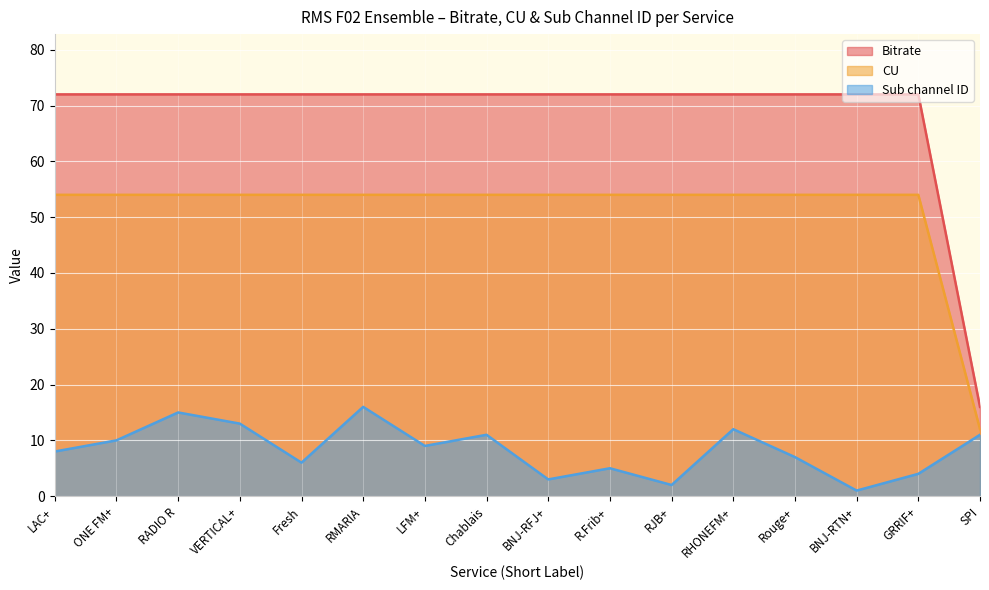

What is the minimum value for Sub channel ID?

1